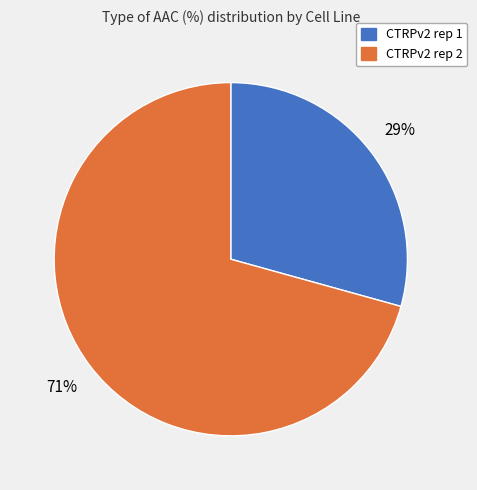

Do CTRPv2 rep 1 and CTRPv2 rep 2 together represent more than half of the pie?

Yes